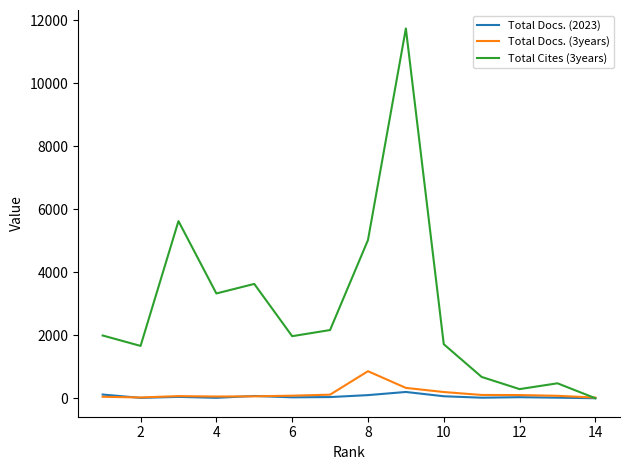

What are all the series names shown in the legend?

Total Docs. (2023), Total Docs. (3years), Total Cites (3years)